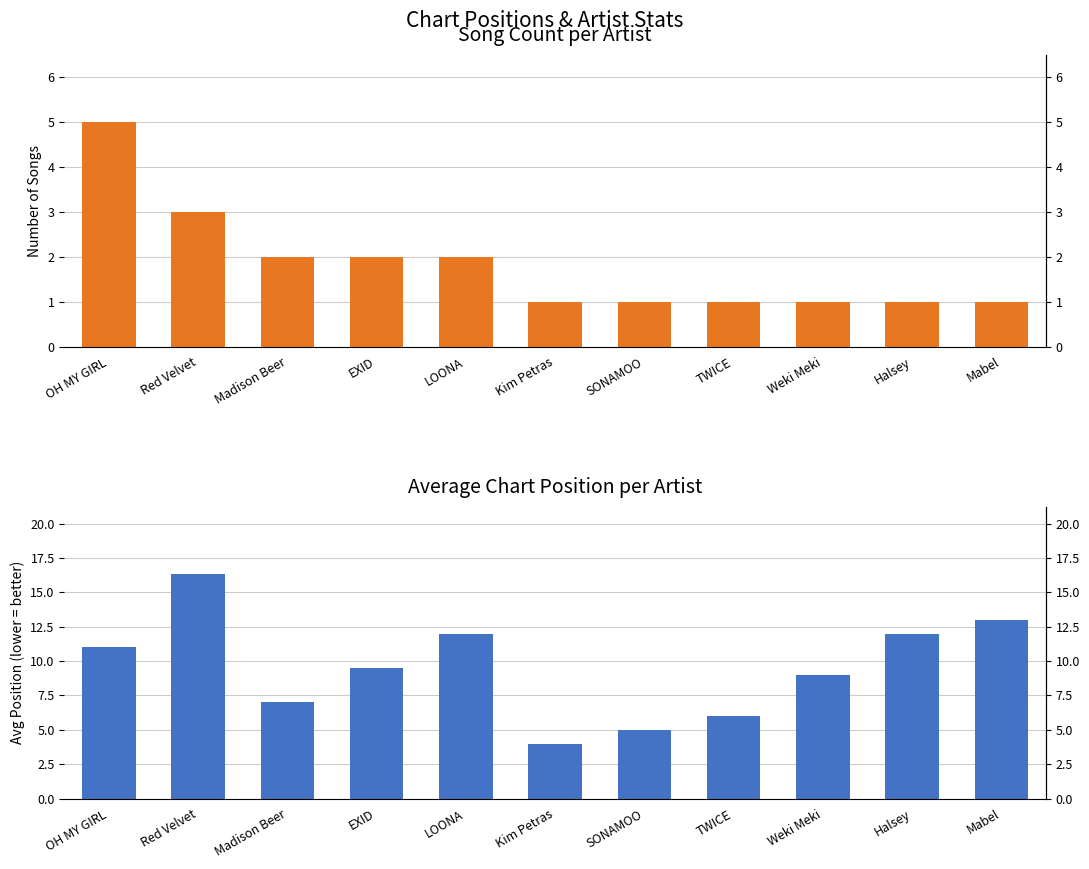

What is the value of the Avg Position bar at the 4th from the left?

9.5